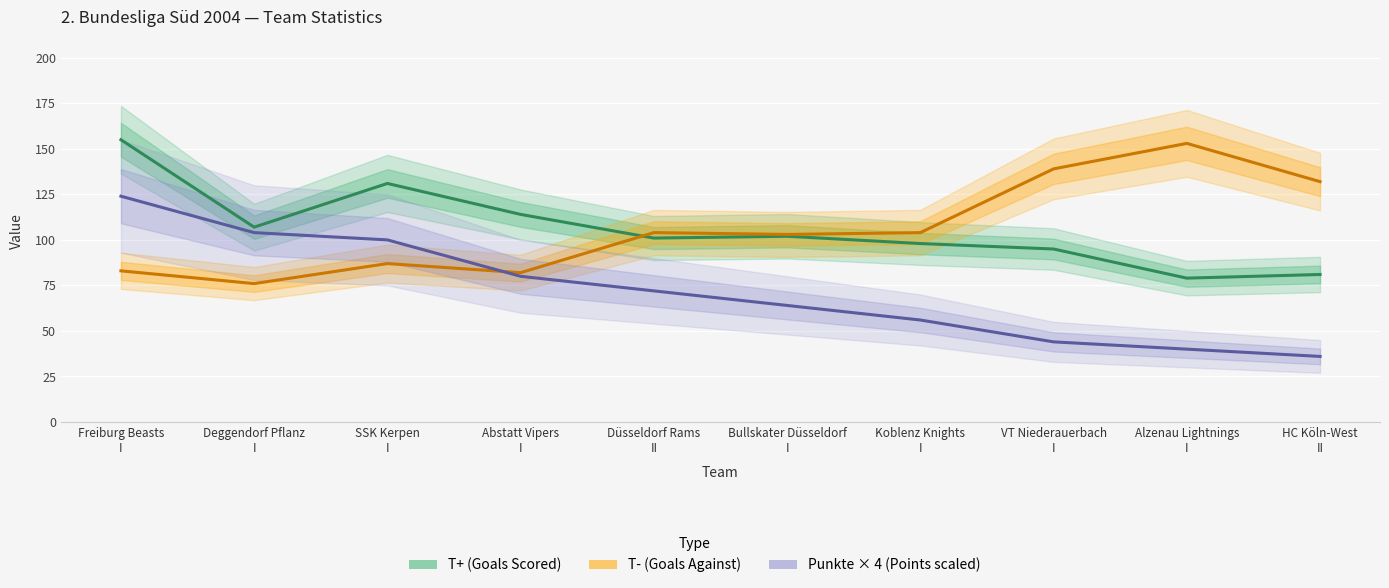

What is the value of the T- (Goals Against) point at the 10th from the left?

132